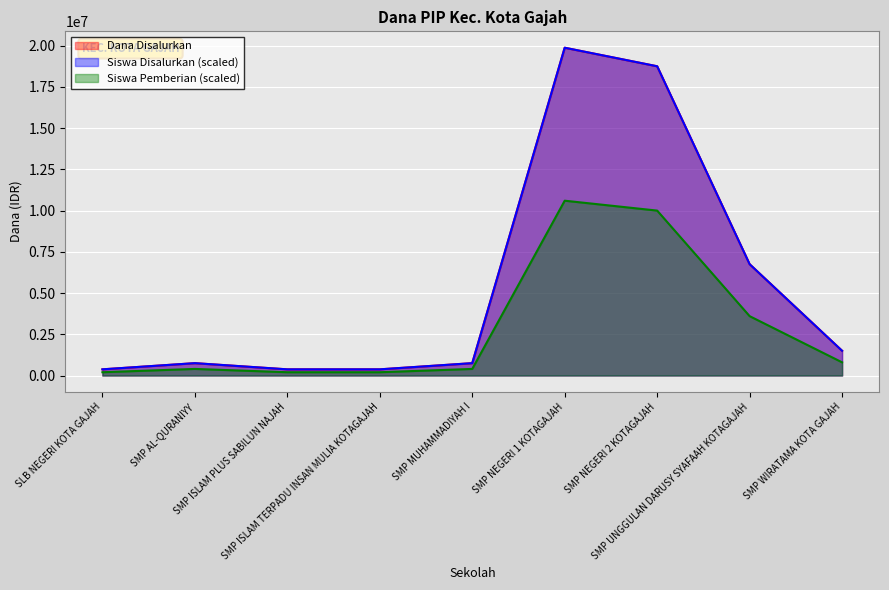

What position from the left is SMP UNGGULAN DARUSY SYAFAAH KOTAGAJAH?

8